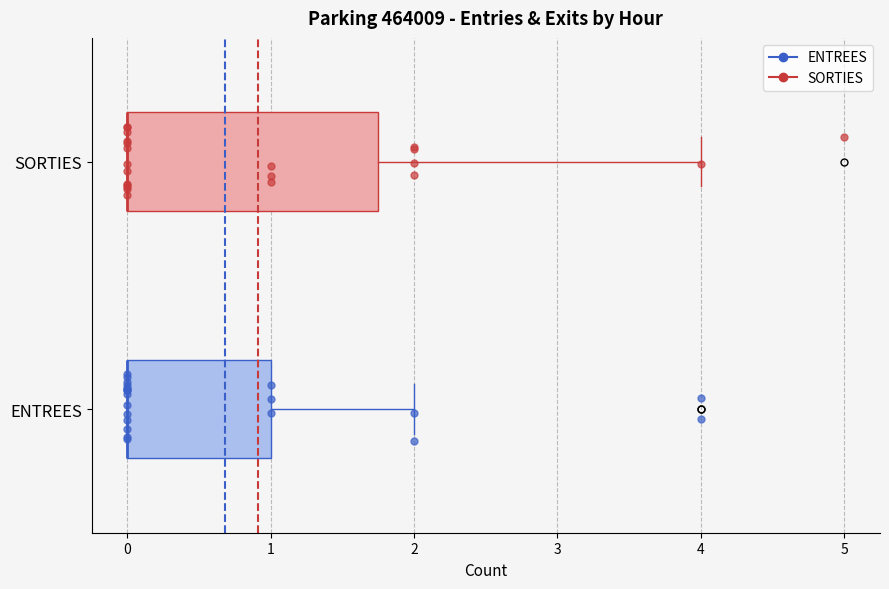

Comparing the boxes themselves (not the whiskers), which one is the widest?

SORTIES